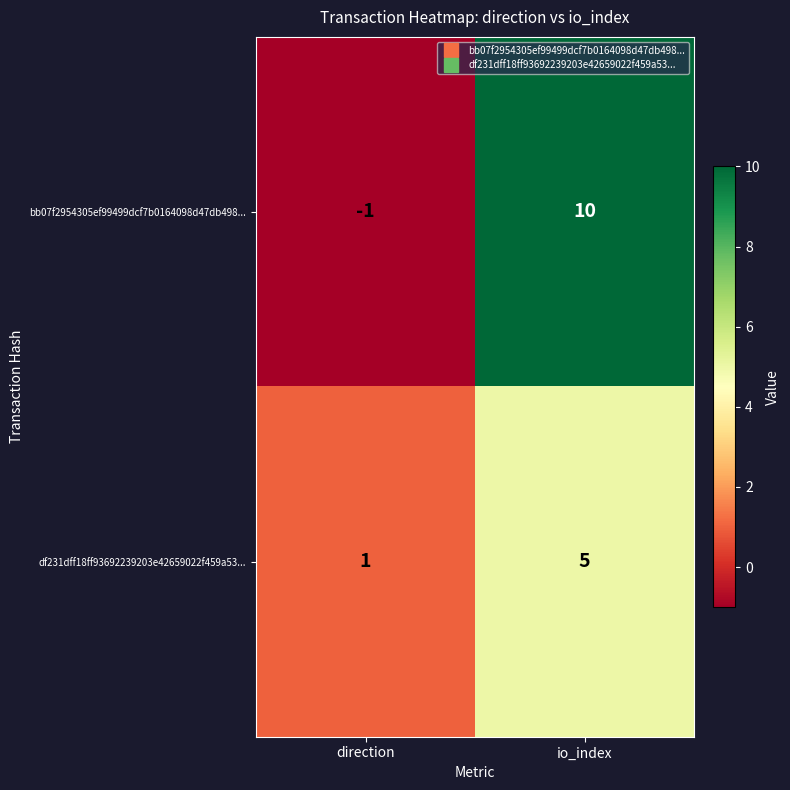

At which category does the chart reach its peak across all series?

io_index